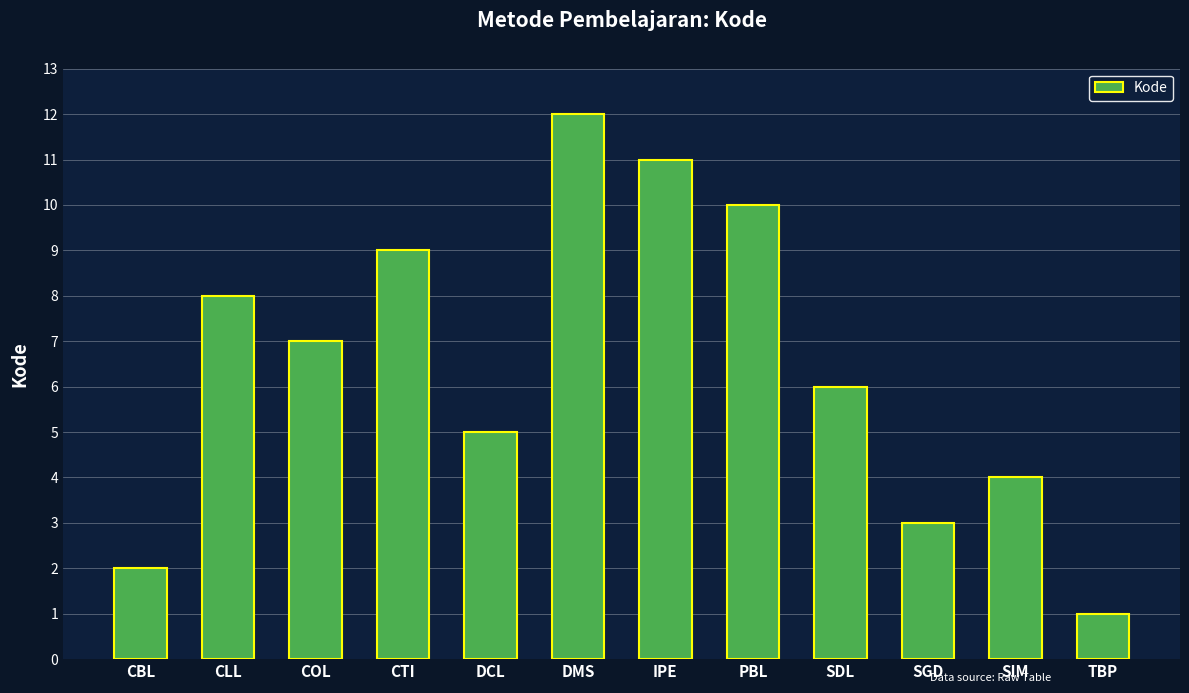

Are the bars horizontal?

No